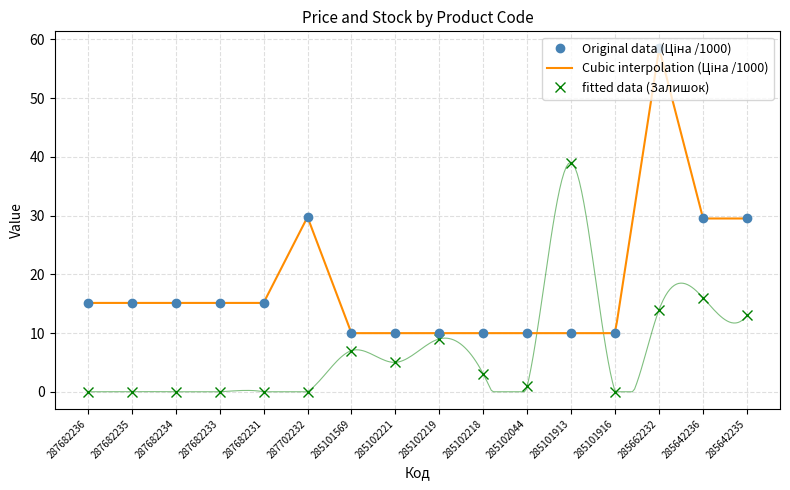

Reading left to right, list all the values displayed in this chart.

Ціна: 287682236=15.1	287682235=15.1	287682234=15.1	287682233=15.1	287682231=15.1	287702232=29.7	285101569=10.0	285102221=10.0	285102219=10.0	285102218=10.0	285102044=10.0	285101913=10.0	285101916=10.0	285662232=58.4	285642236=29.5	285642235=29.5
Залишок: 287682236=0.0	287682235=0.0	287682234=0.0	287682233=0.0	287682231=0.0	287702232=0.0	285101569=7.0	285102221=5.0	285102219=9.0	285102218=3.0	285102044=1.0	285101913=39.0	285101916=0.0	285662232=14.0	285642236=16.0	285642235=13.0